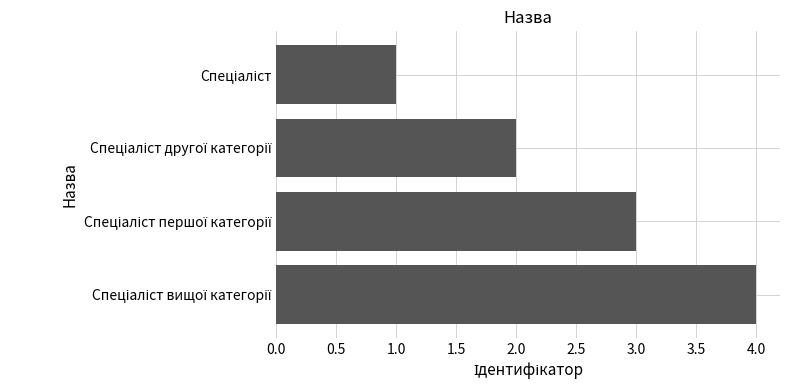

How many bars are there in total?

4